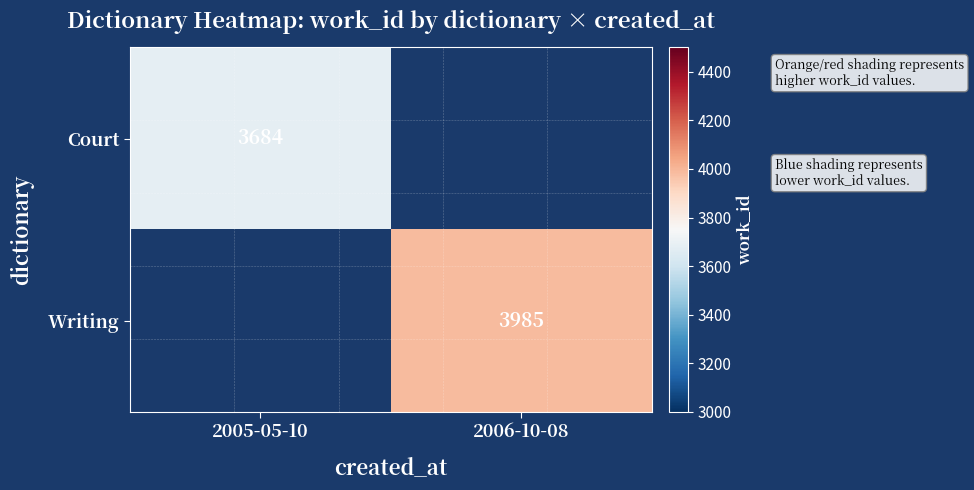

Is it true that Writing equals 3985 at 2006-10-08?

True